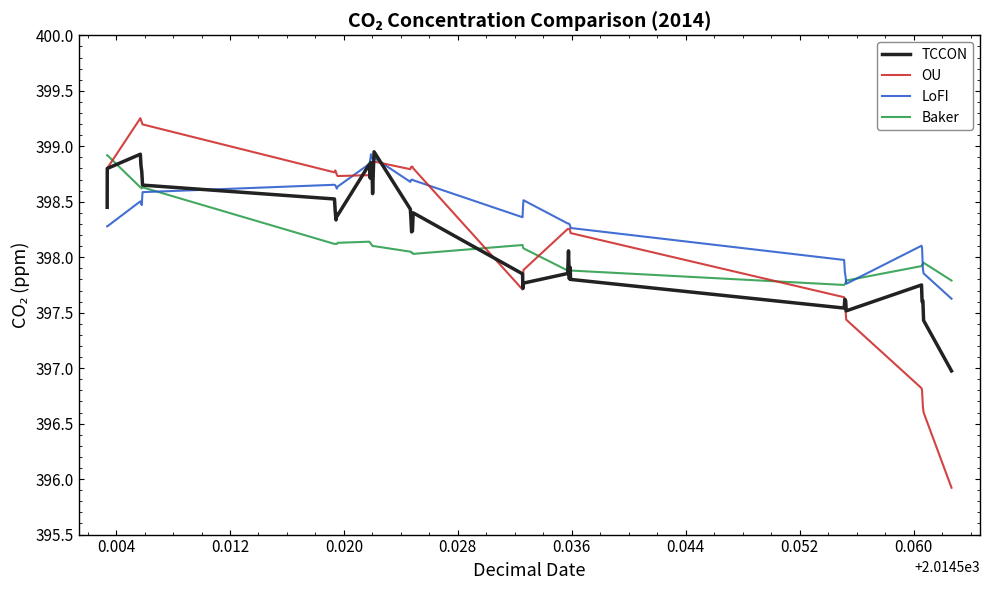

Which series ends up on top after the final intersection of LoFI and Baker?

Baker